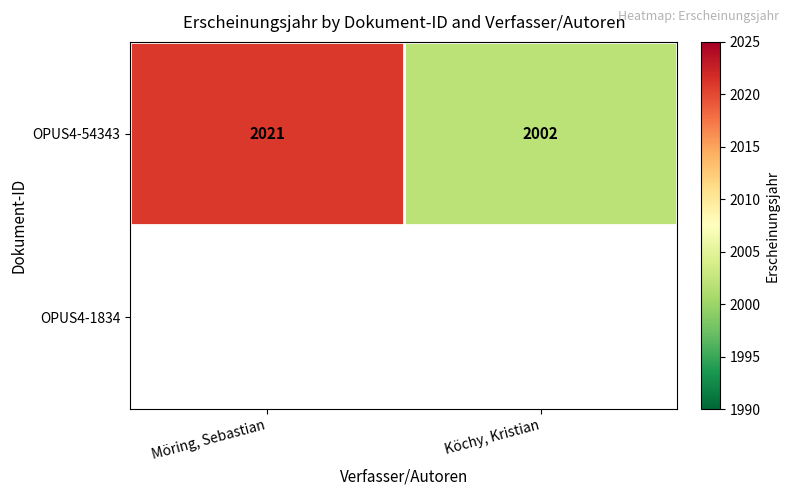

Read the OPUS4-54343 value at Möring, Sebastian, to the nearest 5.

2020